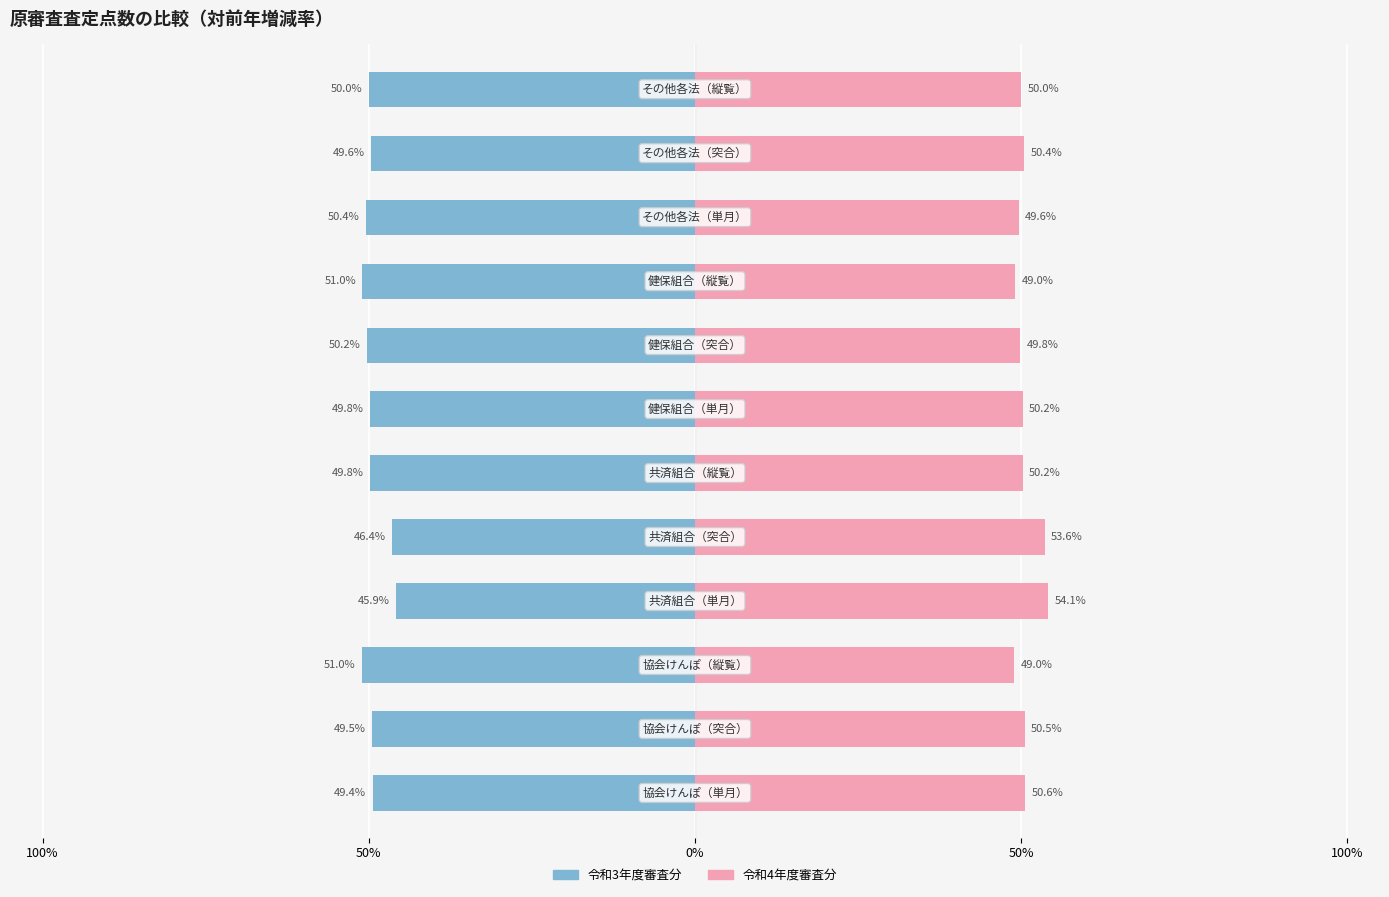

What is the maximum value for 令和4年度審査分?

54.1